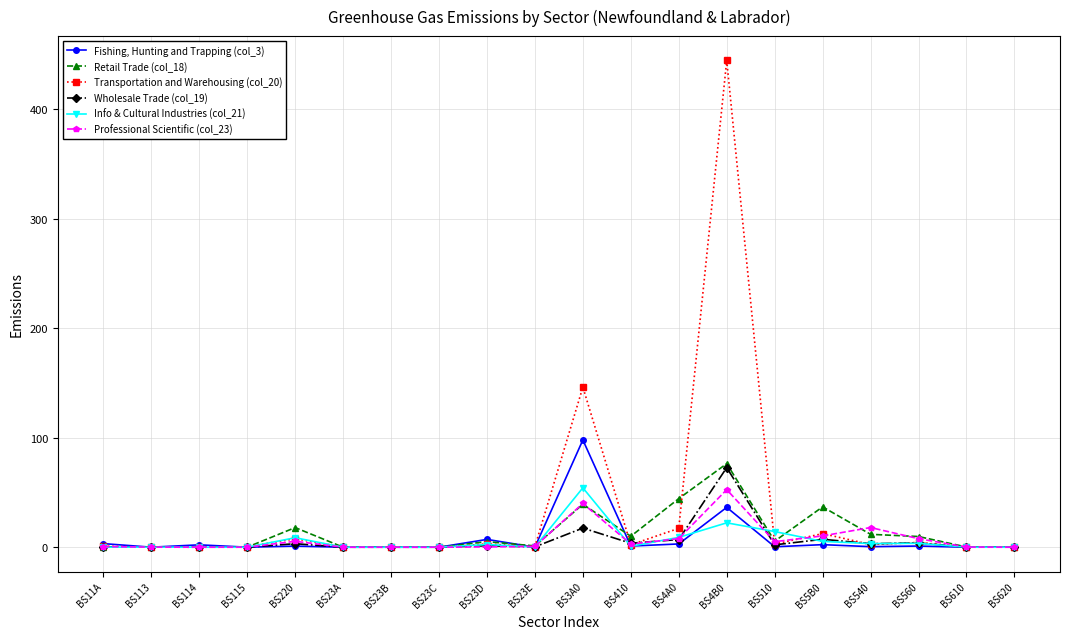

What are all the series names shown in the legend?

Fishing, Hunting and Trapping (col_3), Retail Trade (col_18), Transportation and Warehousing (col_20), Wholesale Trade (col_19), Info & Cultural Industries (col_21), Professional Scientific (col_23)